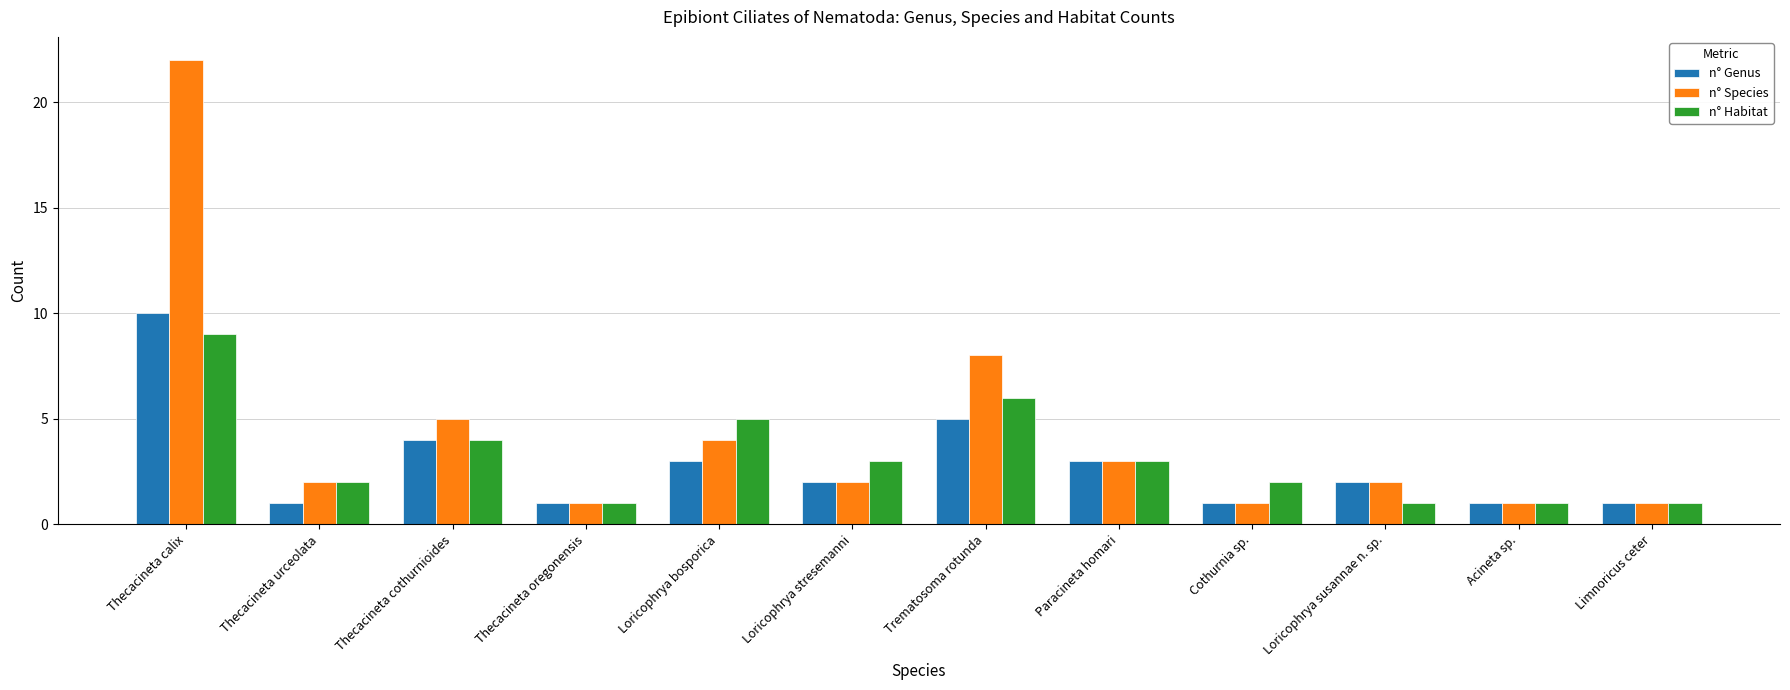

At which category does the chart reach its peak across all series?

Thecacineta calix